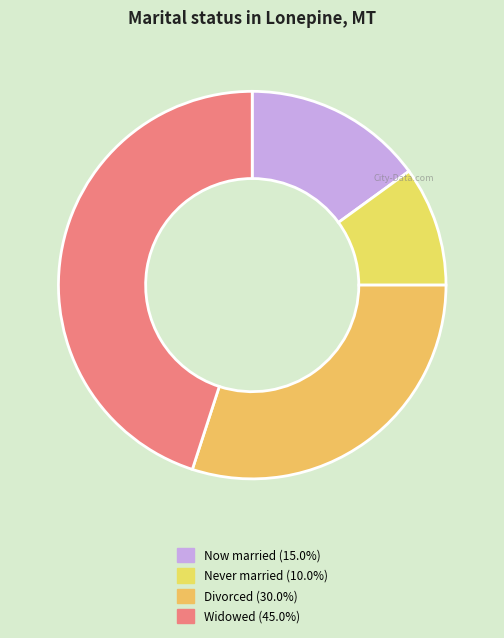

How many slices are in this pie chart?

4